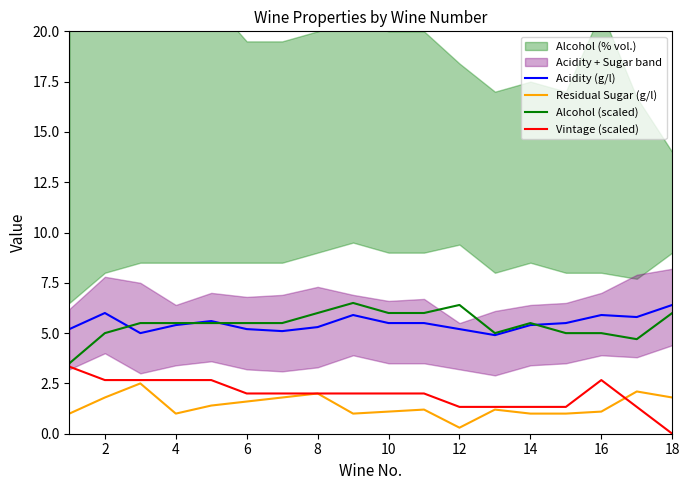

At which label is Alcohol (scaled) closest to 5?

2